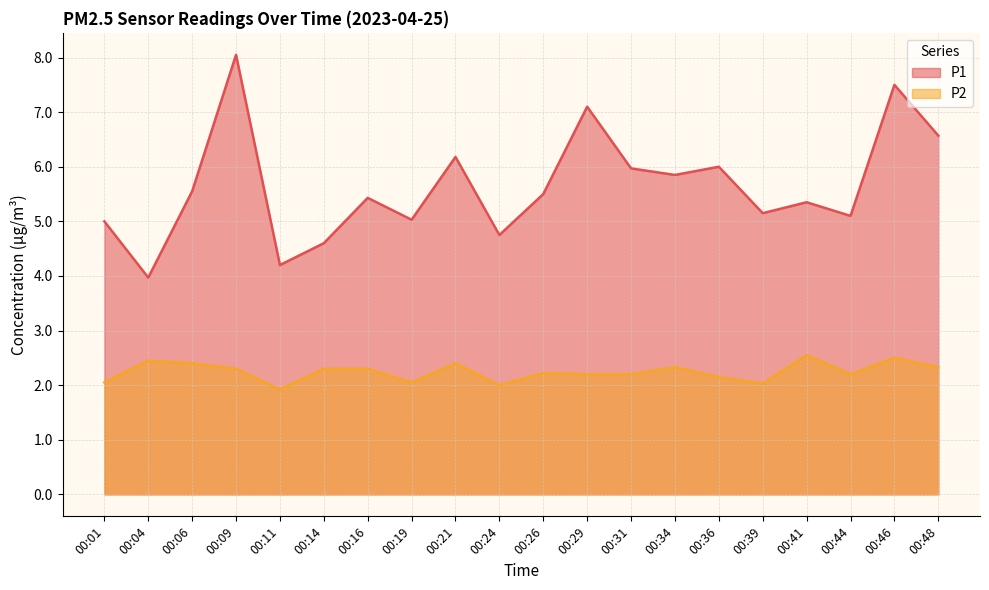

True or false: P1 has a value of 5.1 at 00:44.

True